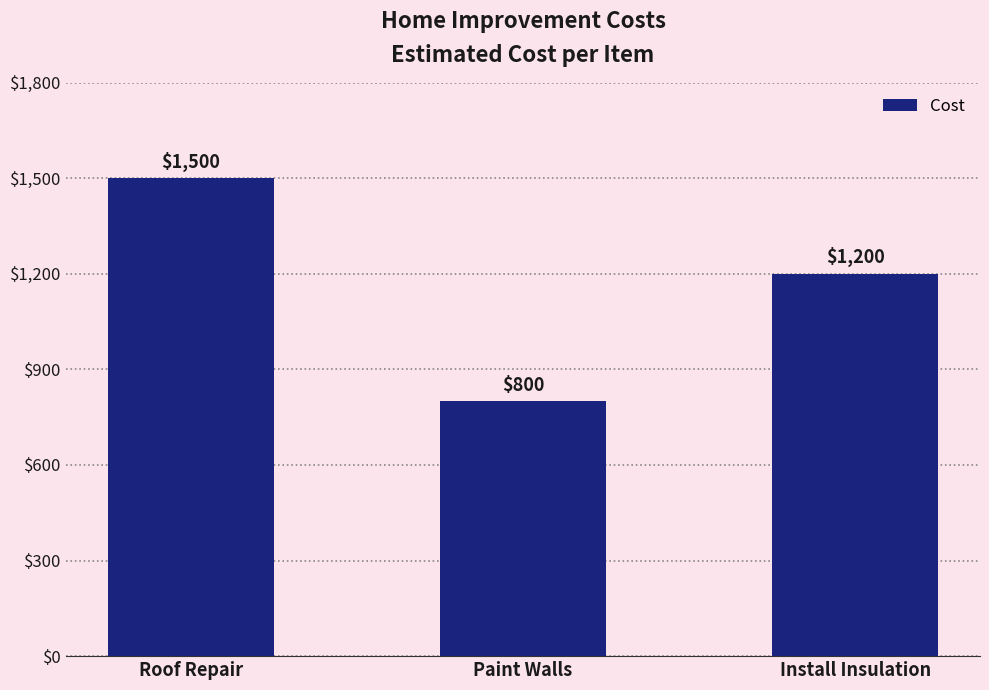

At which label is the value closest to 1150?

Install Insulation